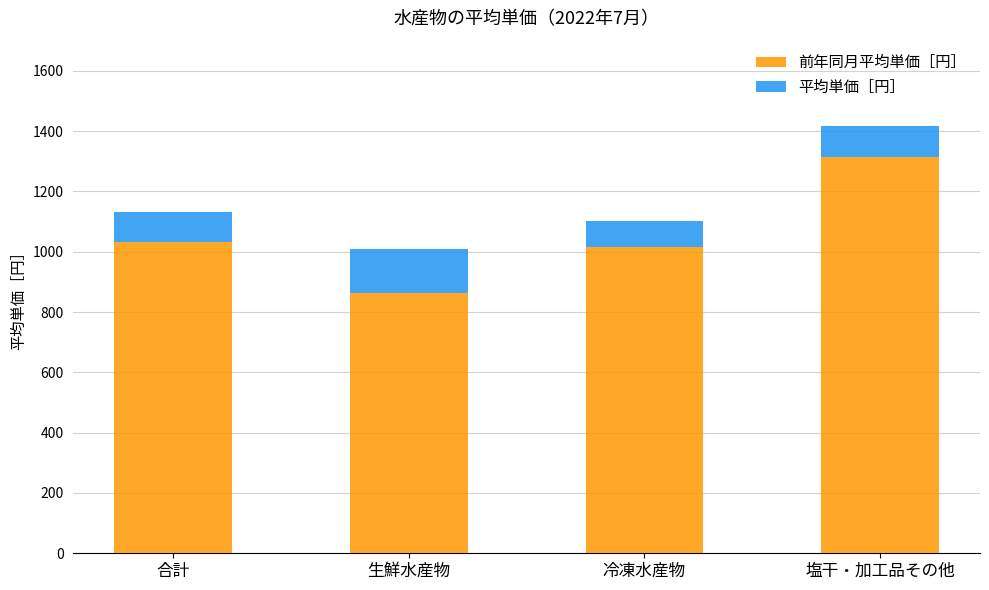

At which category is the sum across all series the highest?

塩干・加工品その他